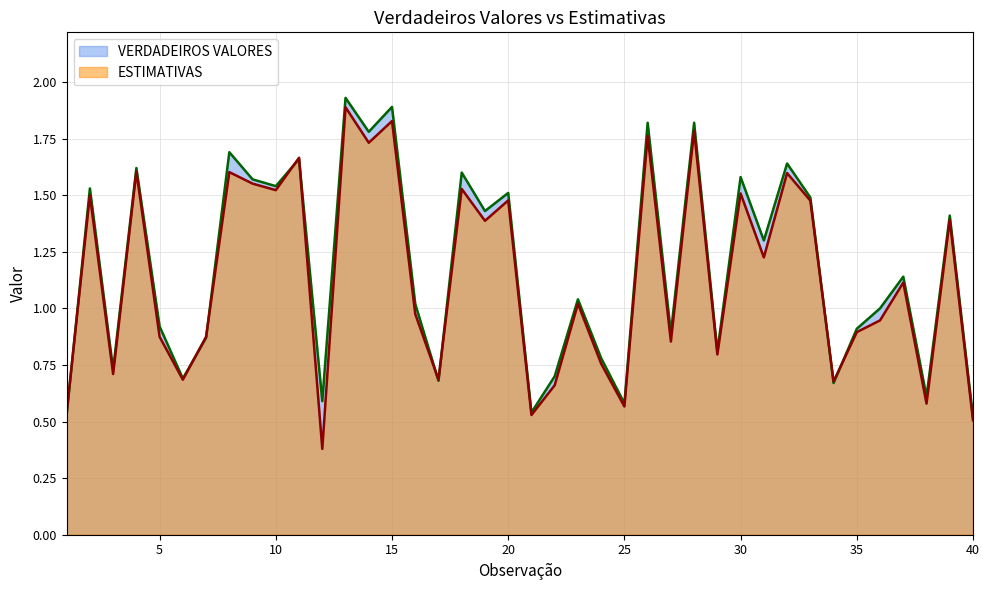

Reading right to left, what are all the values shown in this chart?

VERDADEIROS VALORES: 0.5	1.4	0.6	1.1	1.0	0.9	0.7	1.5	1.6	1.3	1.6	0.8	1.8	0.9	1.8	0.6	0.8	1.0	0.7	0.5	1.5	1.4	1.6	0.7	1.0	1.9	1.8	1.9	0.6	1.7	1.5	1.6	1.7	0.9	0.7	0.9	1.6	0.7	1.5	0.5
ESTIMATIVAS: 0.5	1.4	0.6	1.1	0.9	0.9	0.7	1.5	1.6	1.2	1.5	0.8	1.8	0.9	1.8	0.6	0.8	1.0	0.7	0.5	1.5	1.4	1.5	0.7	1.0	1.8	1.7	1.9	0.4	1.7	1.5	1.6	1.6	0.9	0.7	0.9	1.6	0.7	1.5	0.5